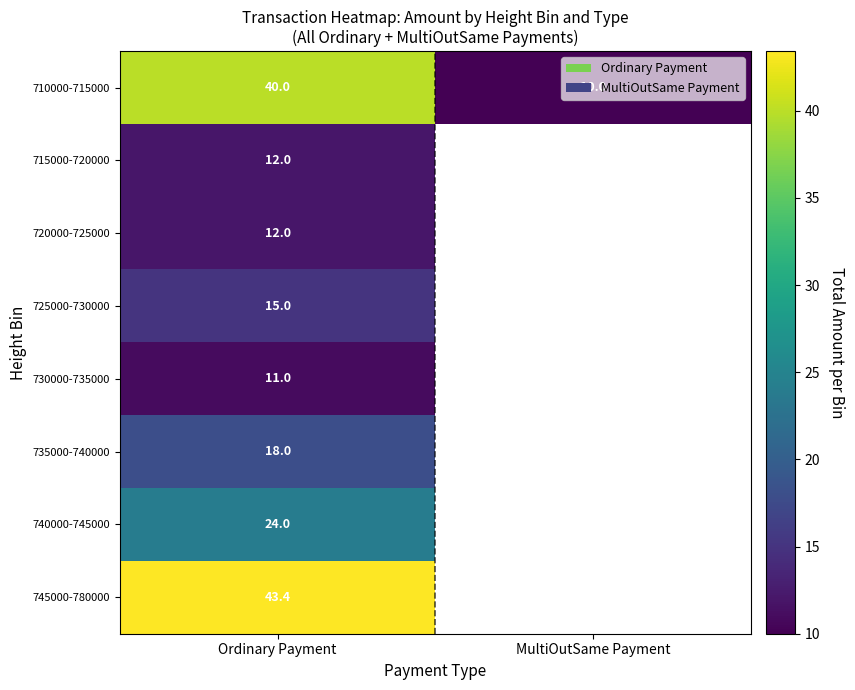

Is it true that 745000-780000 equals 29.6 at Ordinary Payment?

False